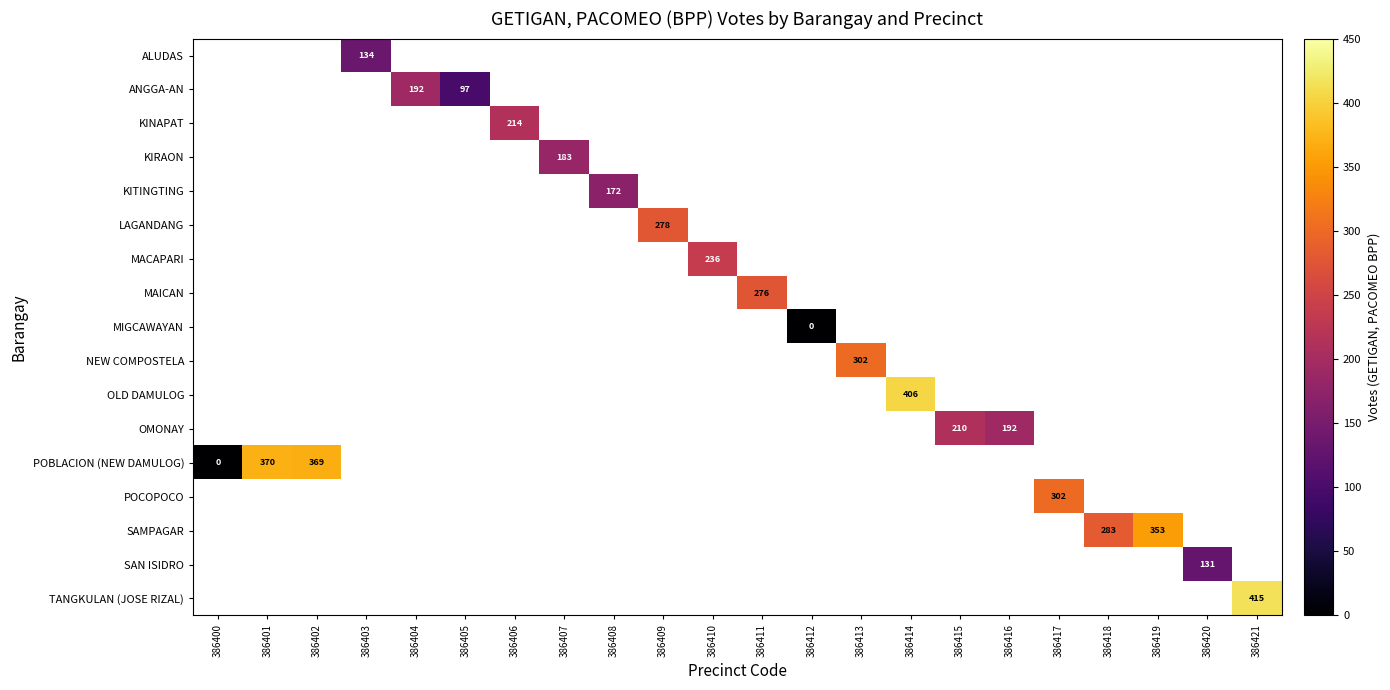

The value of OLD DAMULOG at 386414 is 236. True or false?

False